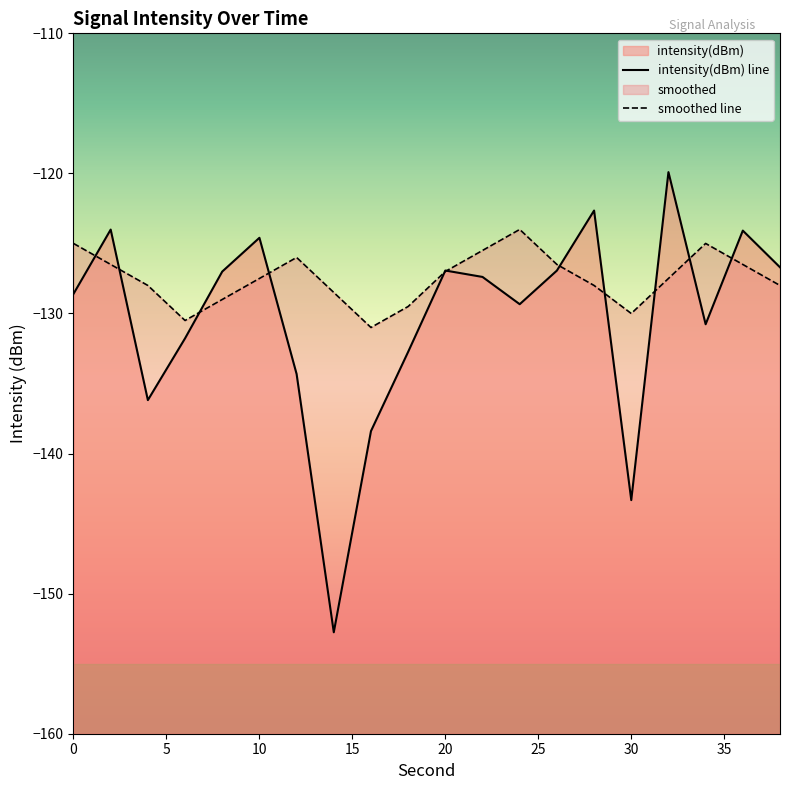

What is the average value of the intensity(dBm) series?

-130.4